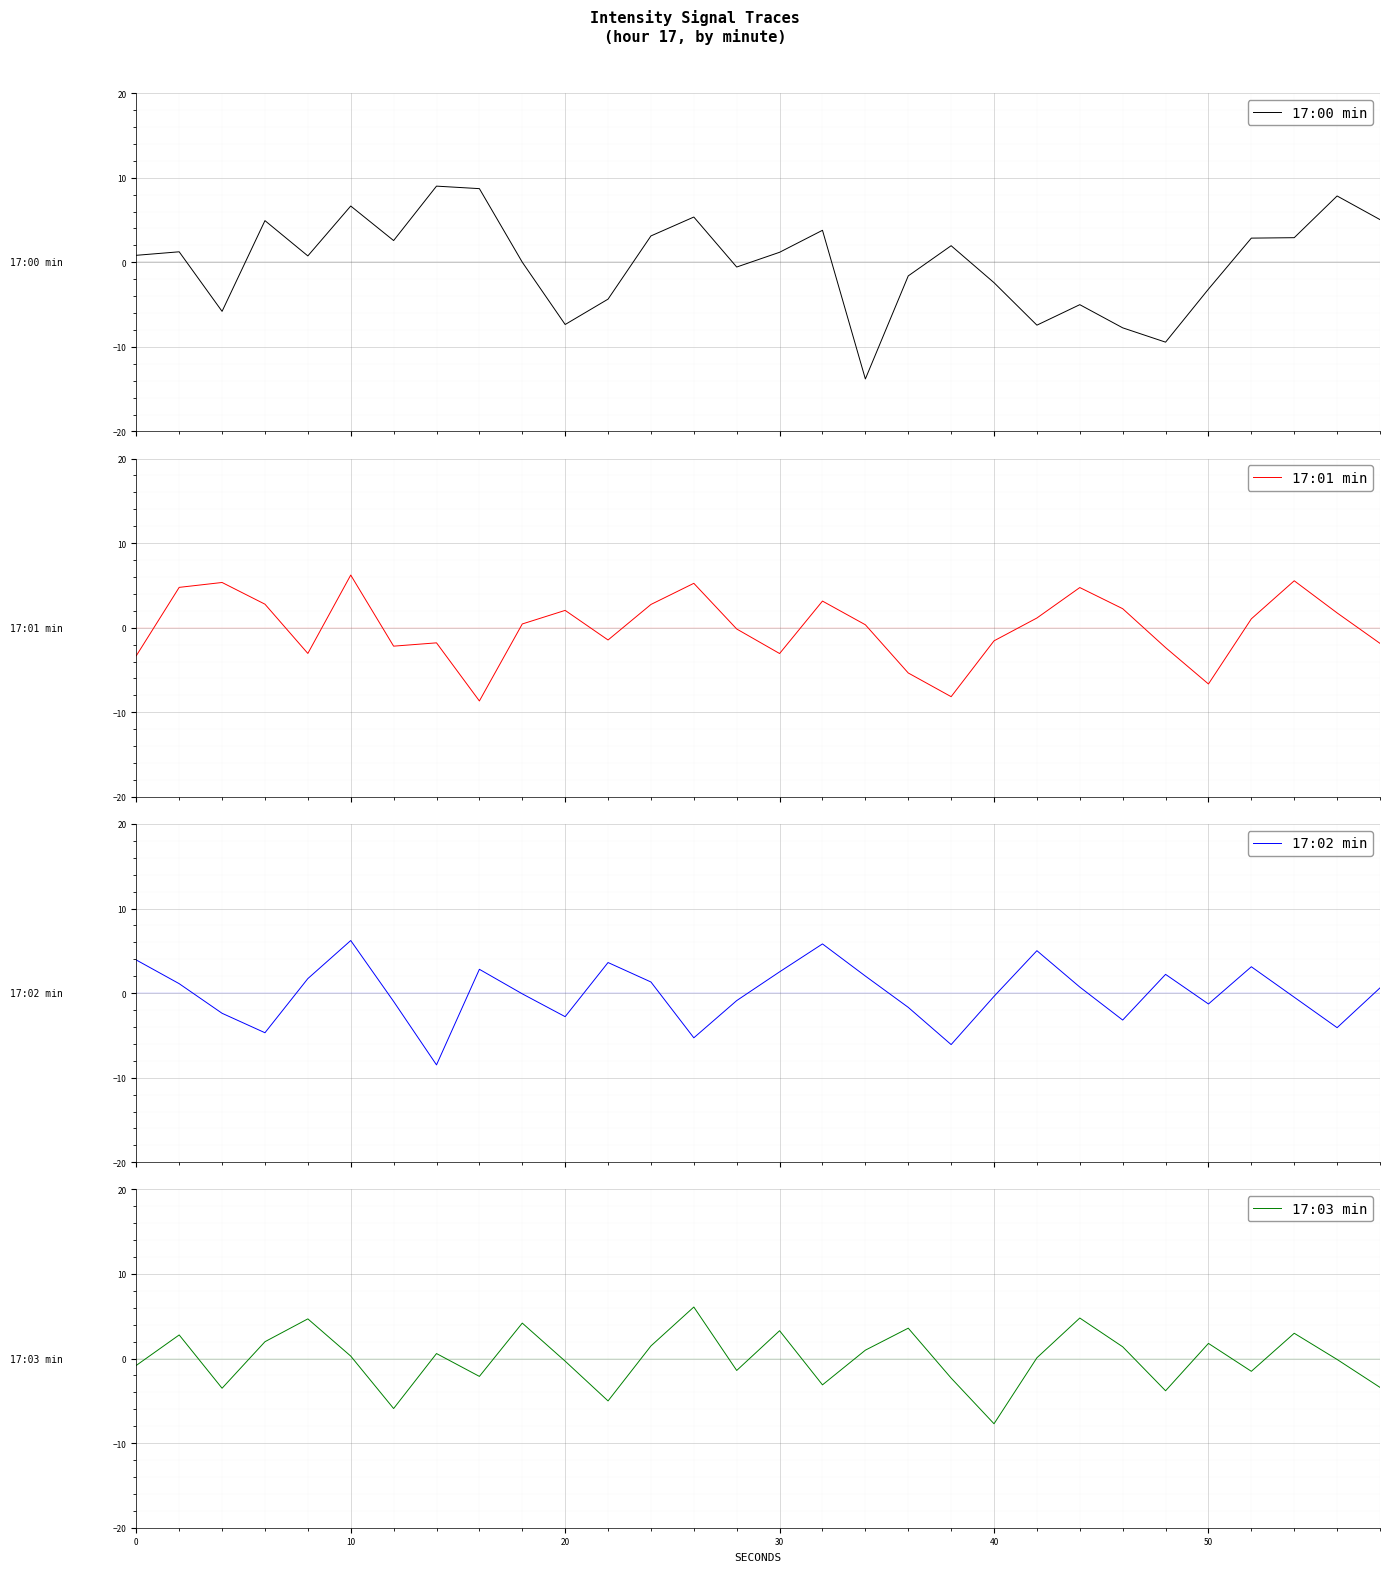

True or false: 17:02 min has more than 2 points higher than both neighbors.

True